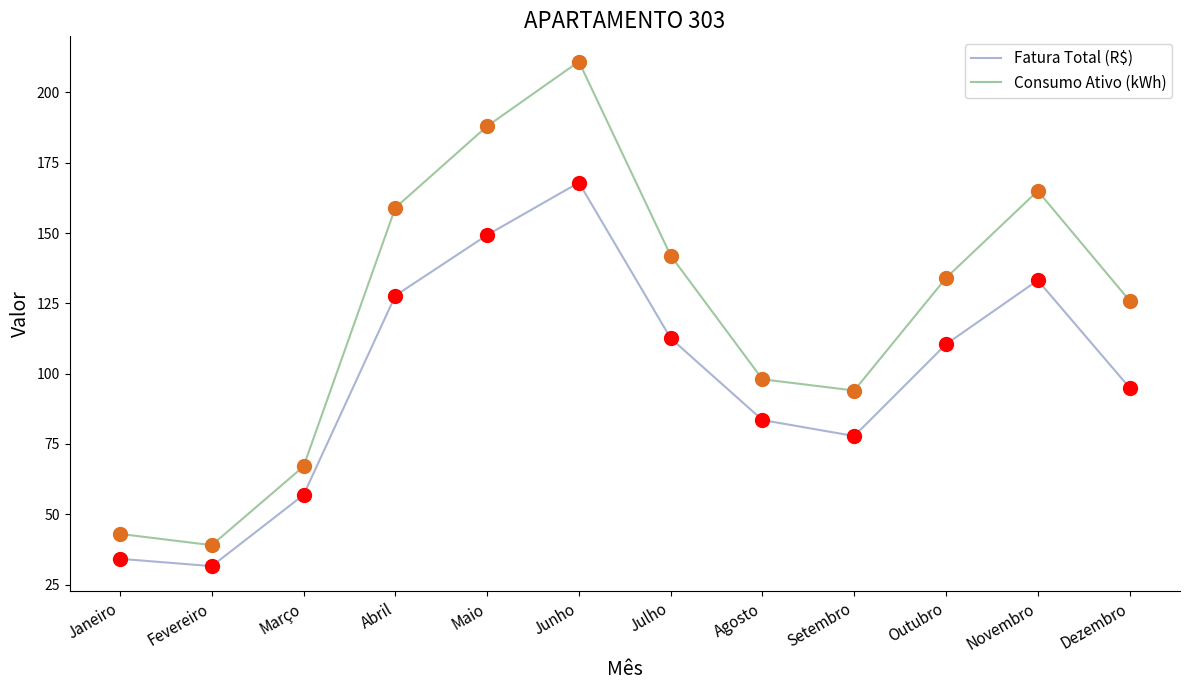

Which series has the largest total across all categories?

Consumo Ativo (kWh)